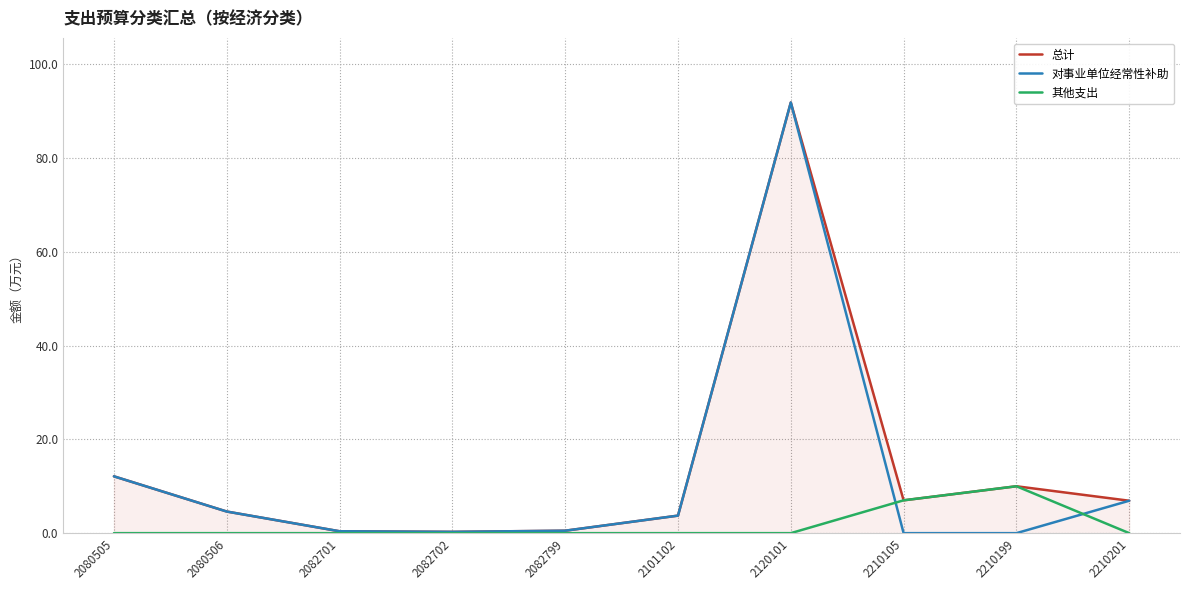

Between 2082702 and 2082799, which series saw the biggest shift?

总计